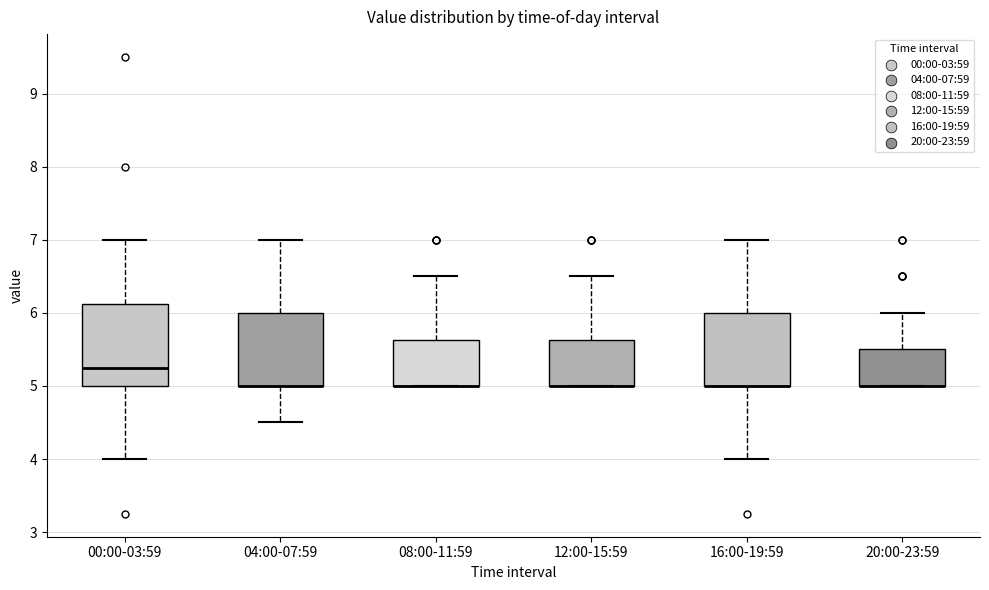

Where does the upper whisker of the box for 16:00-19:59 end on the y-axis? The values are not printed on the chart, so give them approximately, as read against the axis.

7.0